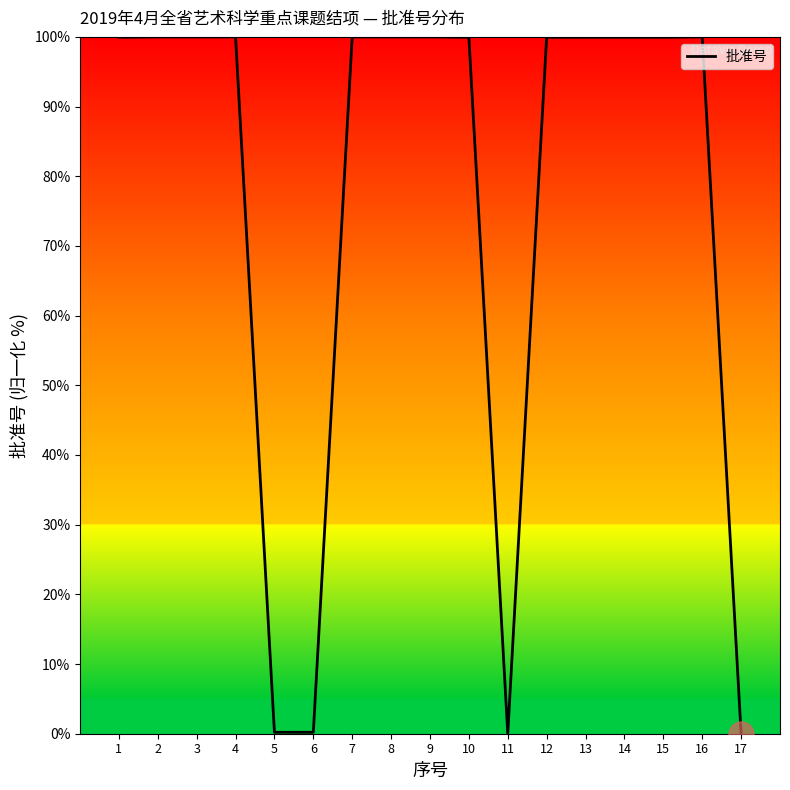

Count the number of categories in the chart.

17